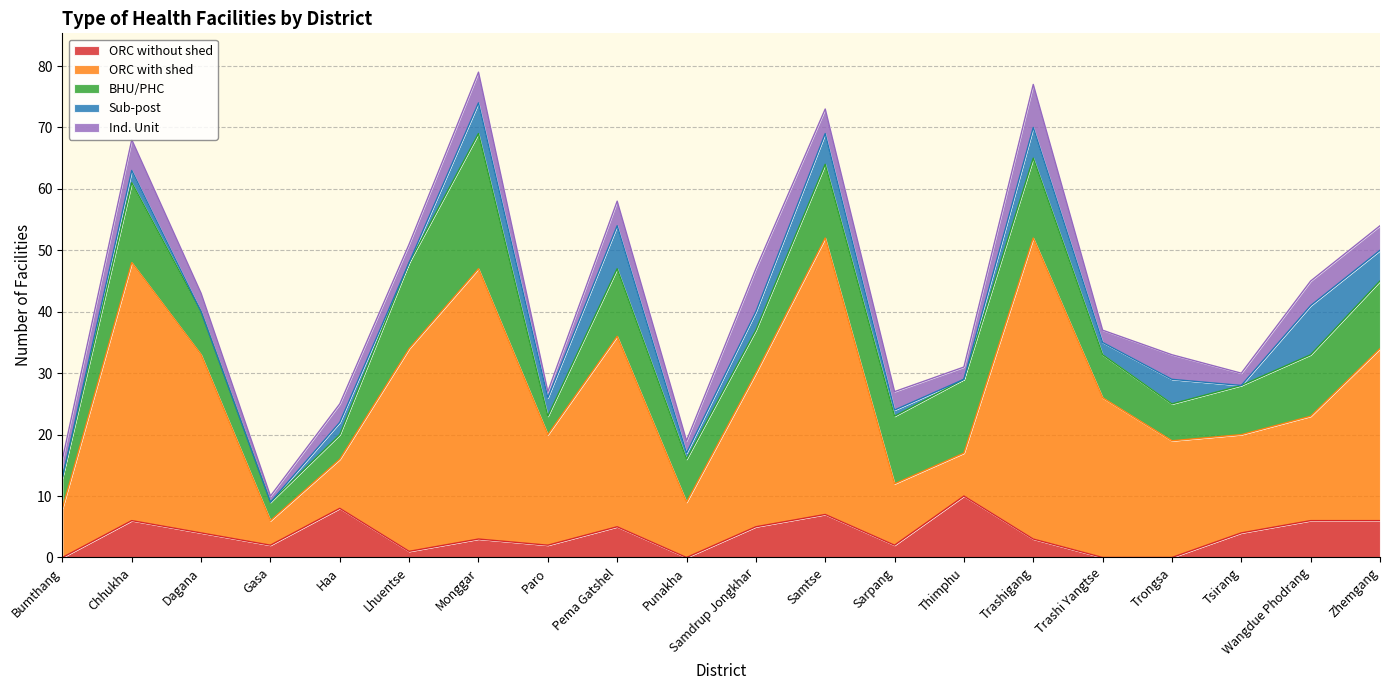

What is the sum of the BHU/PHC values at Chhukha and Tsirang?

21